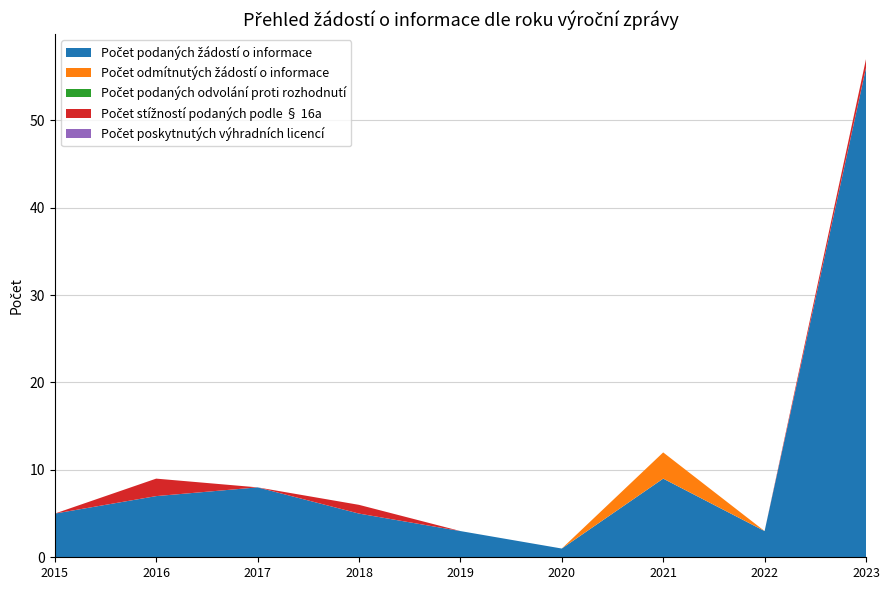

Reading left to right, transcribe all the data shown in this chart.

Počet podaných žádostí o informace: 2015=5	2016=7	2017=8	2018=5	2019=3	2020=1	2021=9	2022=3	2023=56
Počet odmítnutých žádostí o informace: 2015=0	2016=0	2017=0	2018=0	2019=0	2020=0	2021=3	2022=0	2023=0
Počet podaných odvolání proti rozhodnutí: 2015=0	2016=0	2017=0	2018=0	2019=0	2020=0	2021=0	2022=0	2023=0
Počet stížností podaných podle § 16a: 2015=0	2016=2	2017=0	2018=1	2019=0	2020=0	2021=0	2022=0	2023=1
Počet poskytnutých výhradních licencí: 2015=0	2016=0	2017=0	2018=0	2019=0	2020=0	2021=0	2022=0	2023=0